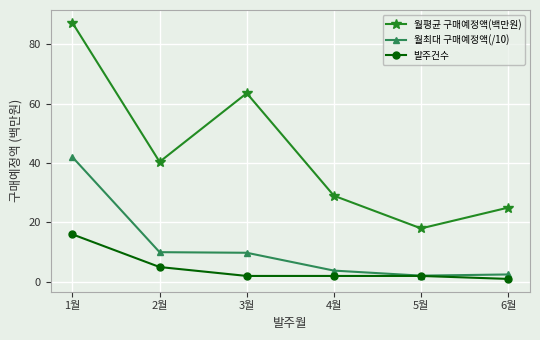

What is the spread (max minus min) of values at 3월?

61.5